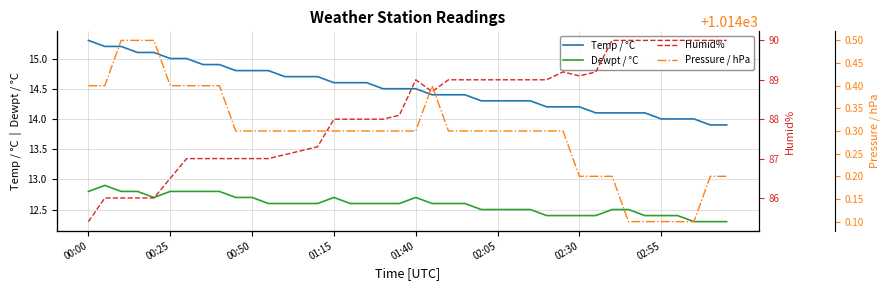

True or false: Dewpt / °C and Temp / °C cross at least once.

False